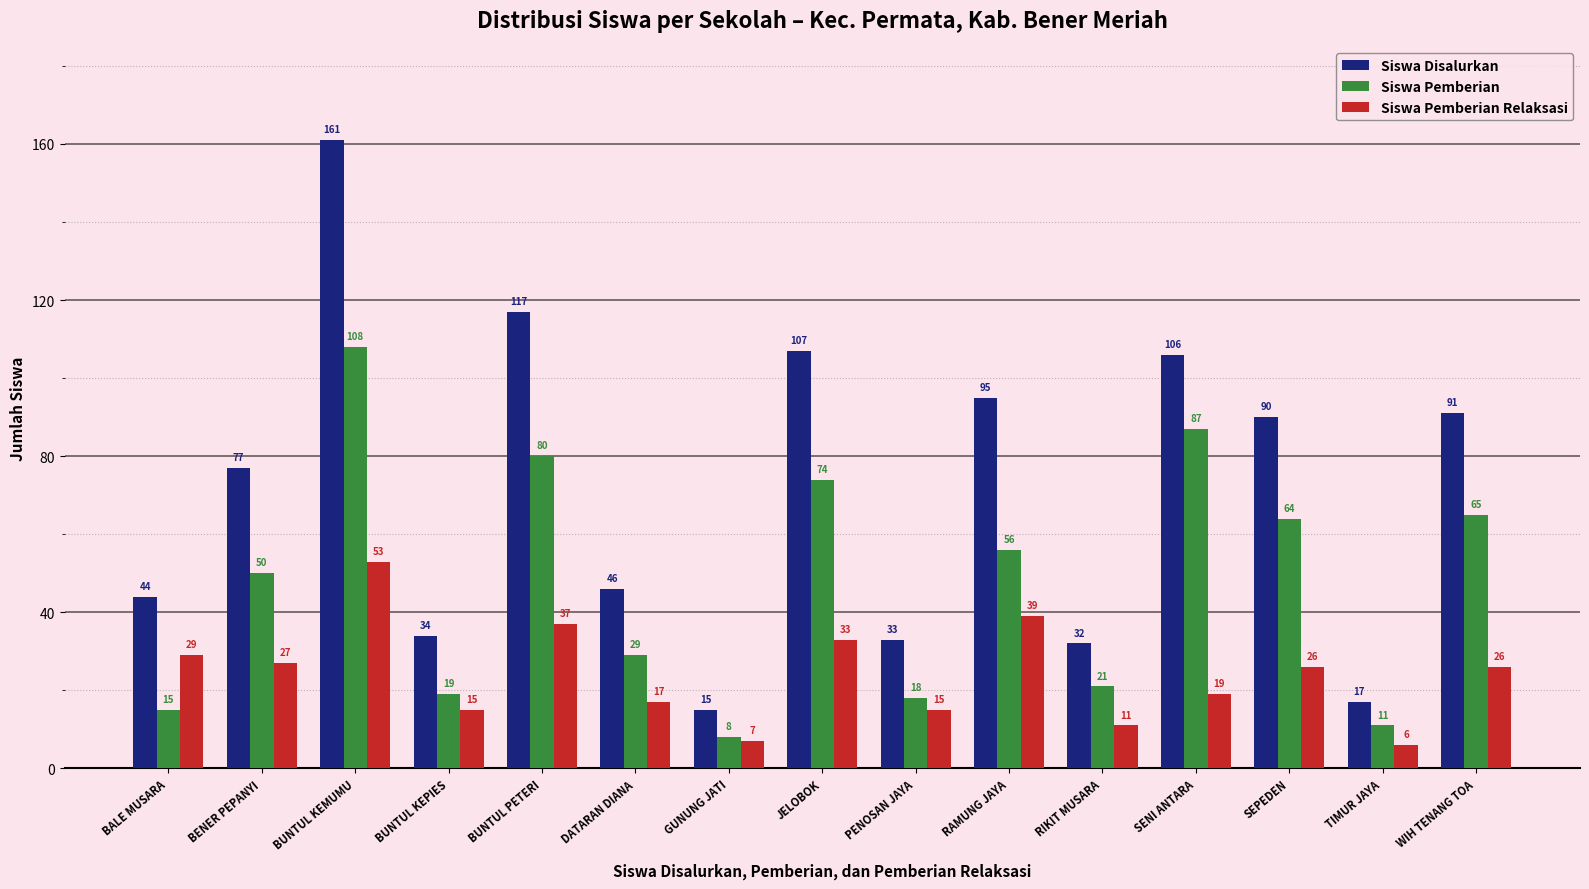

What is the difference between the maximum and minimum values in the Siswa Pemberian series?

100